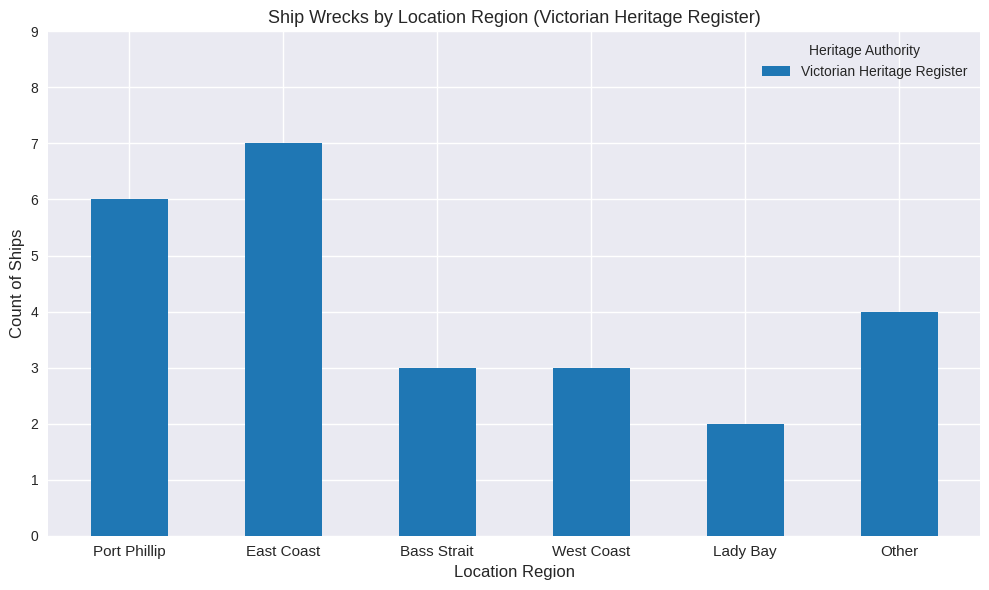

What is the greatest value displayed?

7